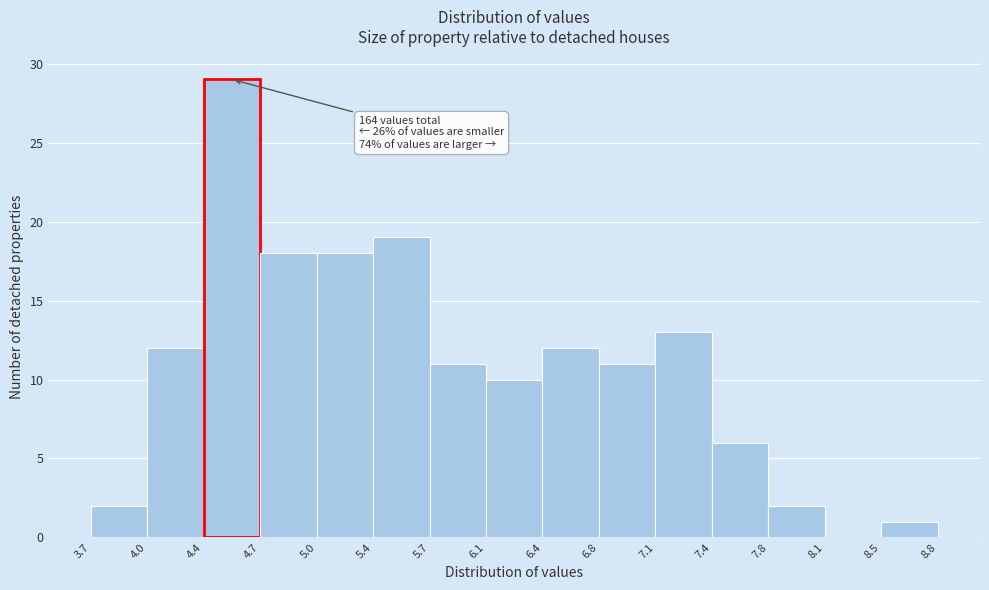

Which range on the x-axis has the tallest bar?

4.4 to 4.7